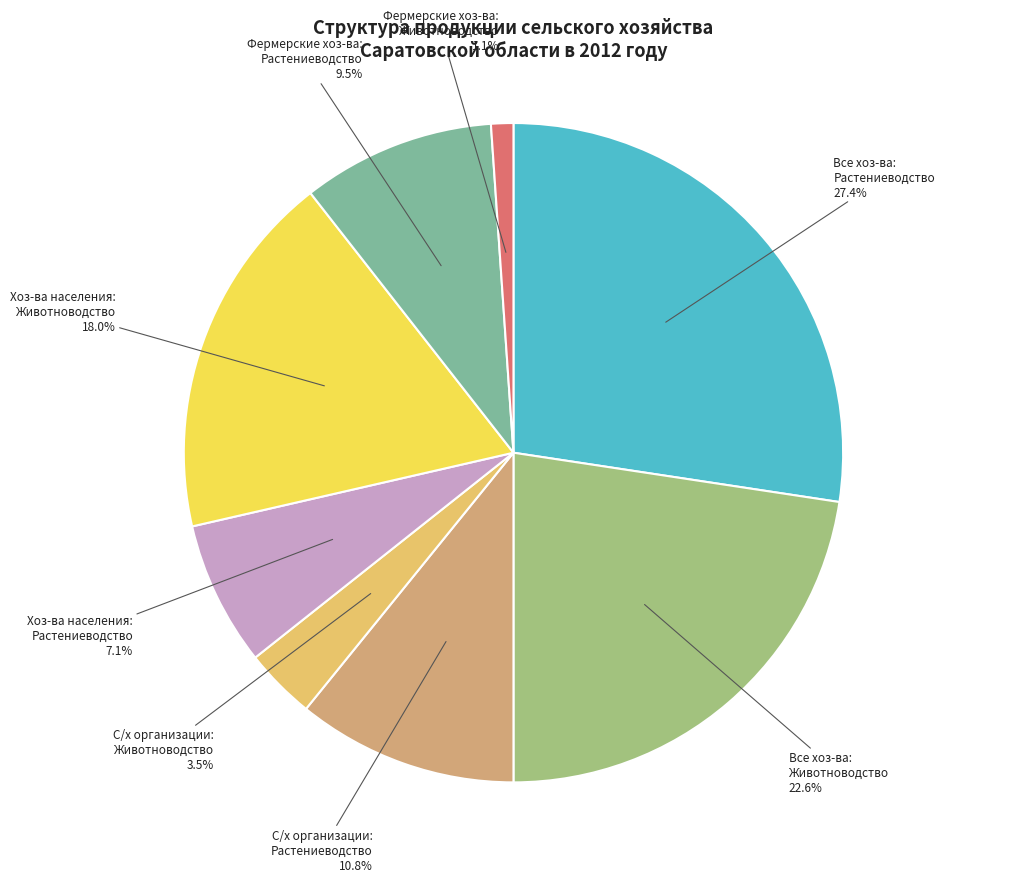

Is there any slice that represents more than half of the pie?

No